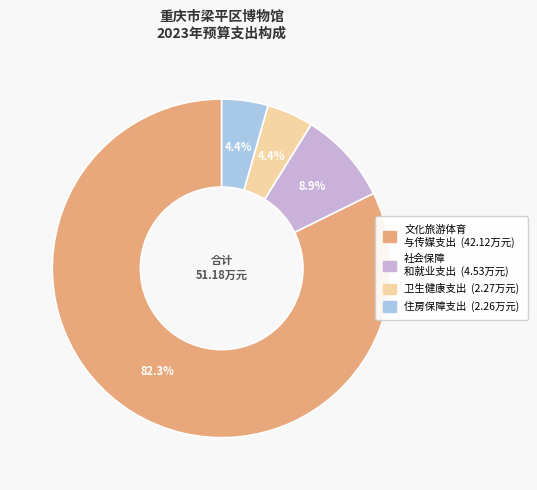

Does any single category account for the majority?

Yes